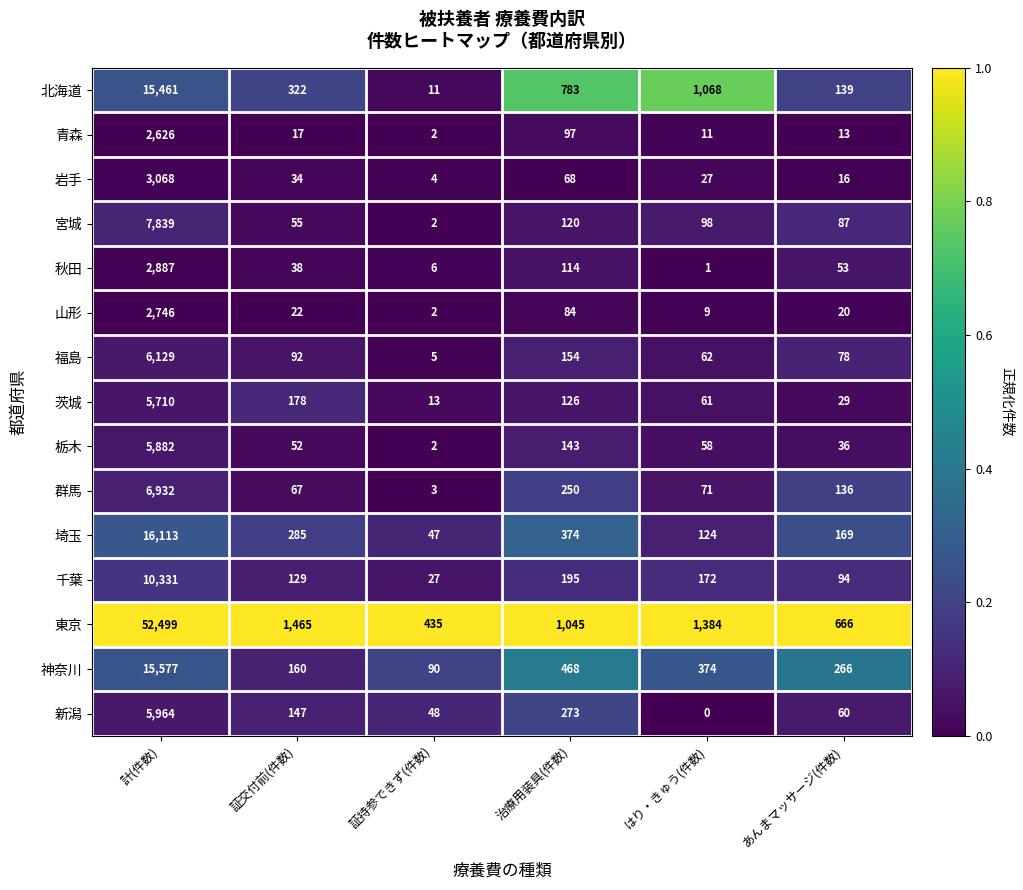

List the labels in order of 青森 value, smallest first.

証持参できず(件数), はり・きゅう(件数), あんまマッサージ(件数), 証交付前(件数), 治療用装具(件数), 計(件数)